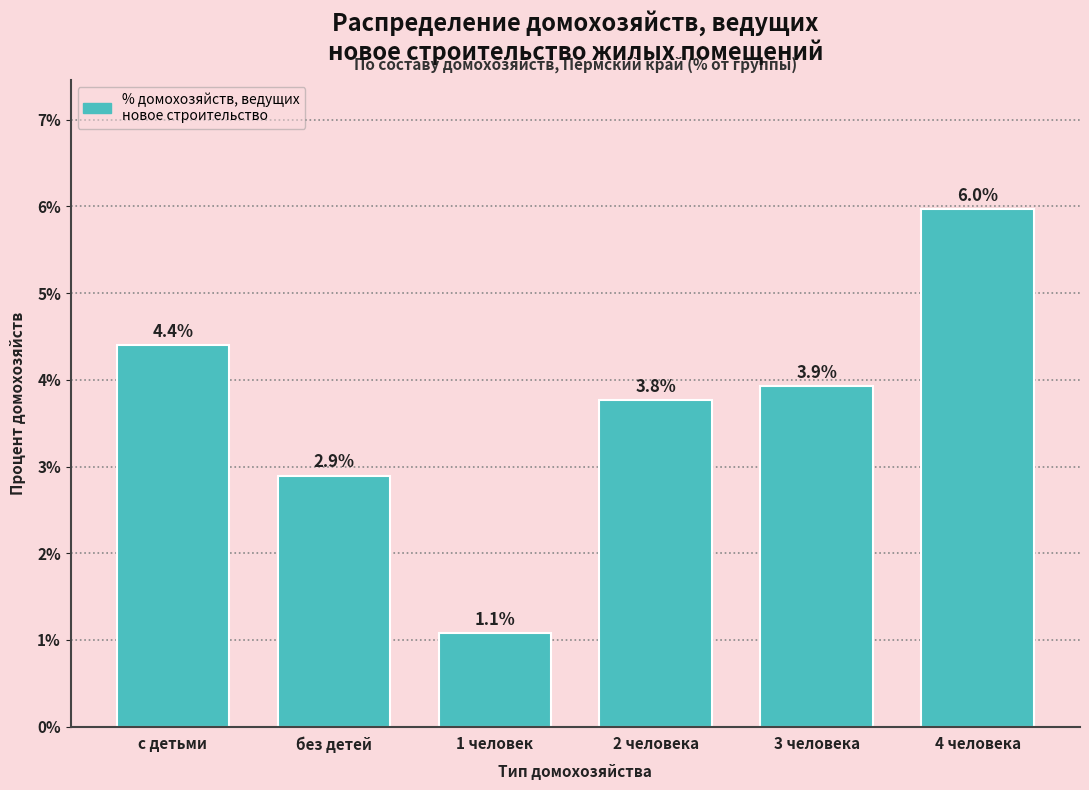

Reading right to left, extract all data points from this chart.

4 человека=6.0	3 человека=3.9	2 человека=3.8	1 человек=1.1	без детей=2.9	с детьми=4.4